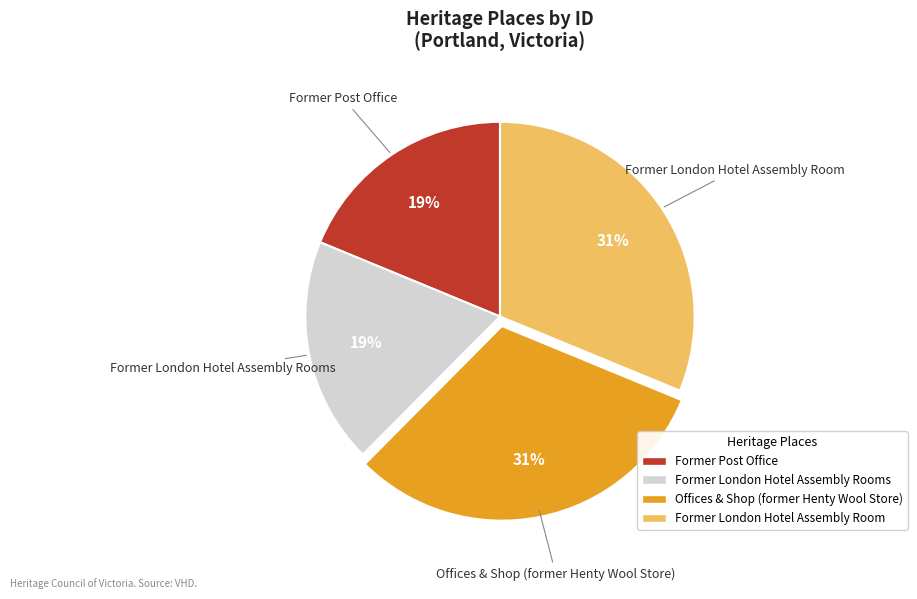

To the nearest percent, what is the difference between the largest and smallest slice percentages?

12%